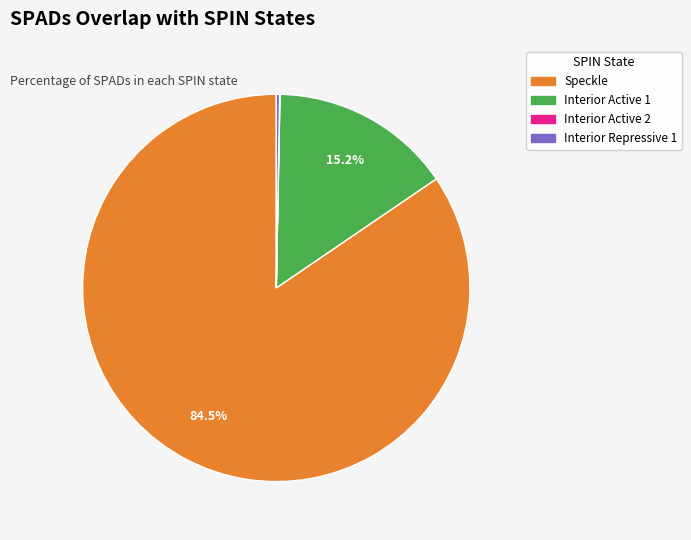

Combined, do Interior Active 1 and Speckle account for over 50%?

Yes